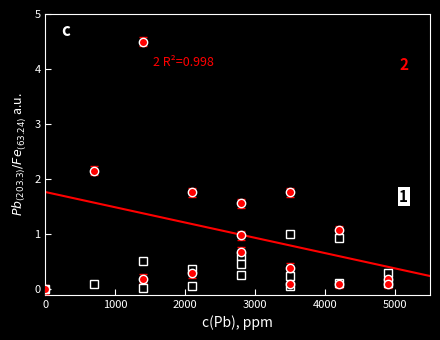

List the series in order of their peak value, lowest first.

1, 2